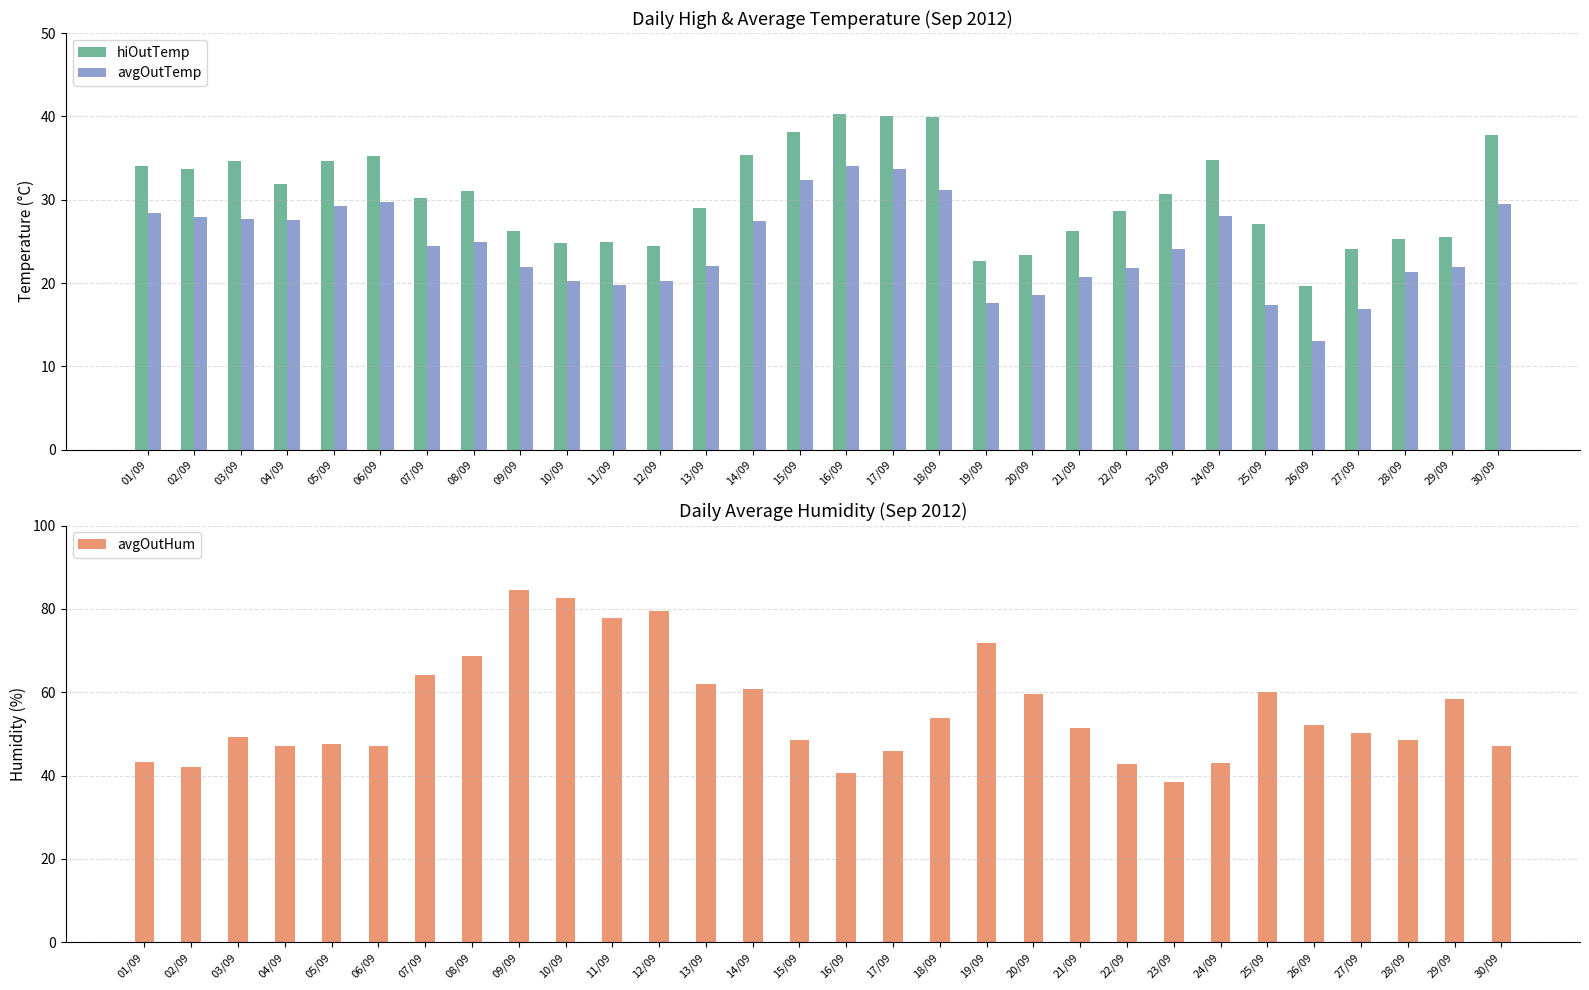

Between 05/09 and 29/09, which is larger?

05/09